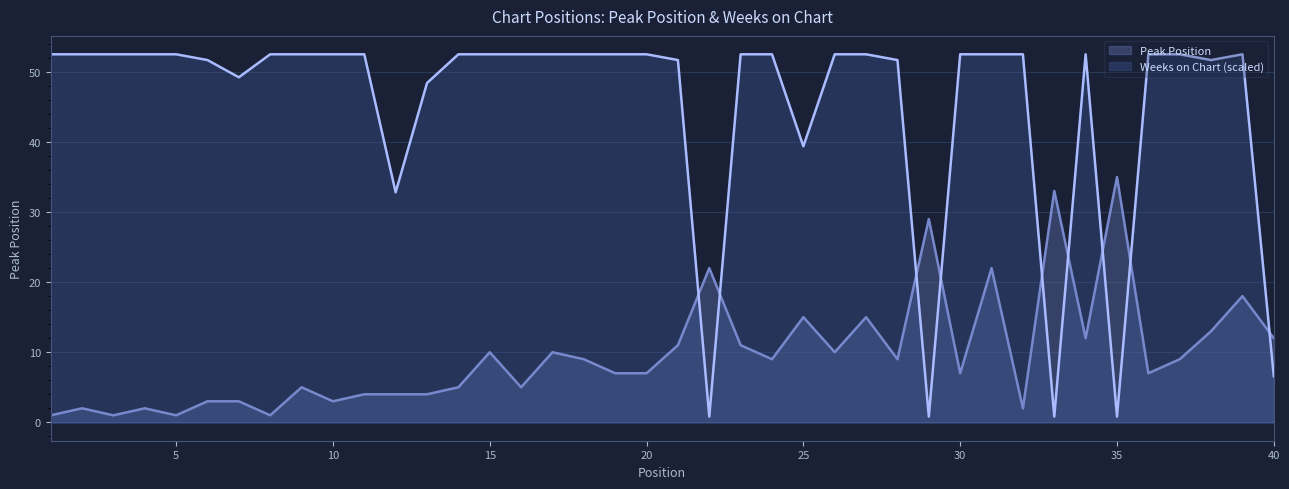

What is the value of the Weeks on Chart point at the 25th from the left?

39.4